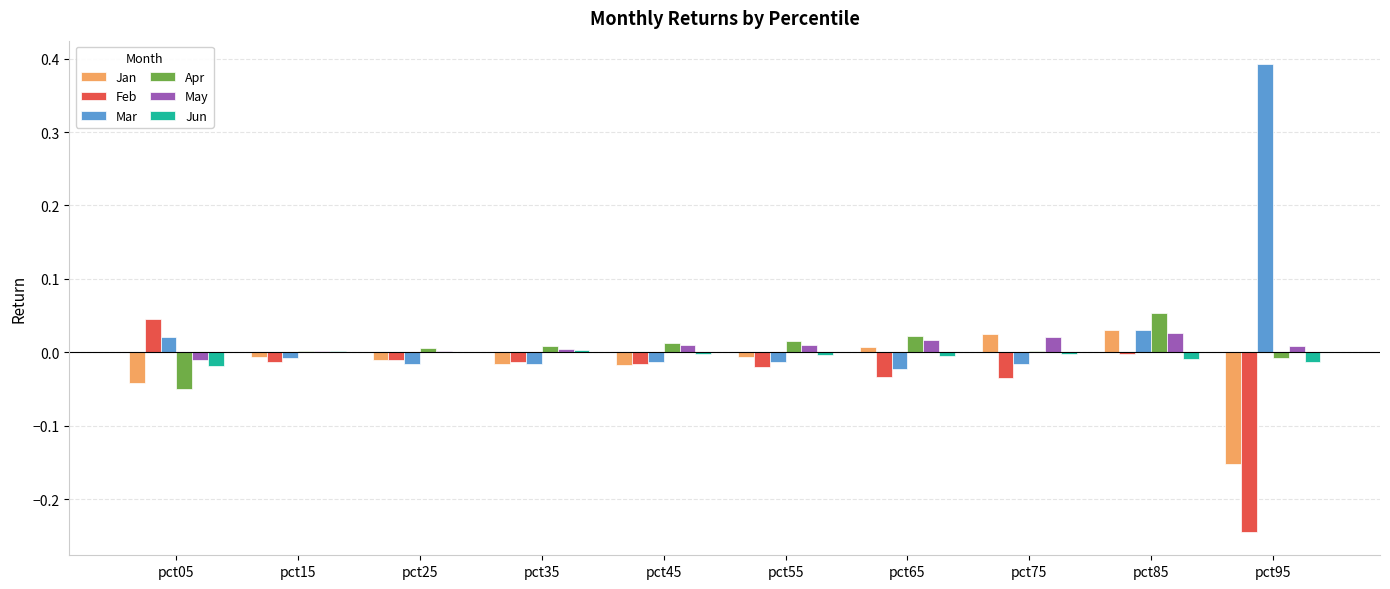

Which series changed the most between pct75 and pct95?

Mar